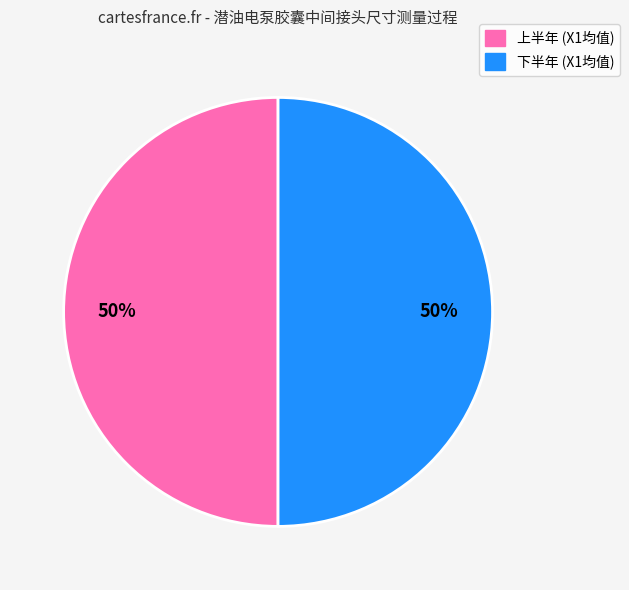

To the nearest percent, what is the average slice percentage?

50%